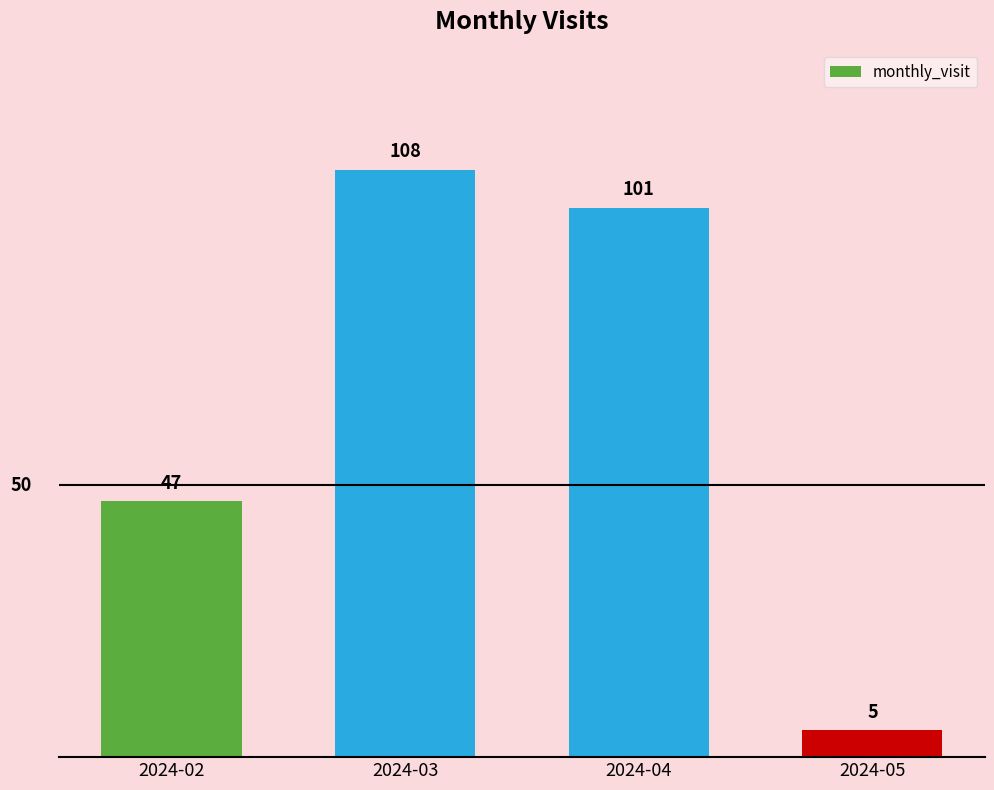

Reading left to right, extract all data points from this chart.

2024-02=47	2024-03=108	2024-04=101	2024-05=5